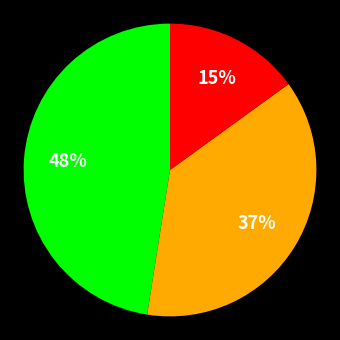

How many segments does this pie chart have?

3